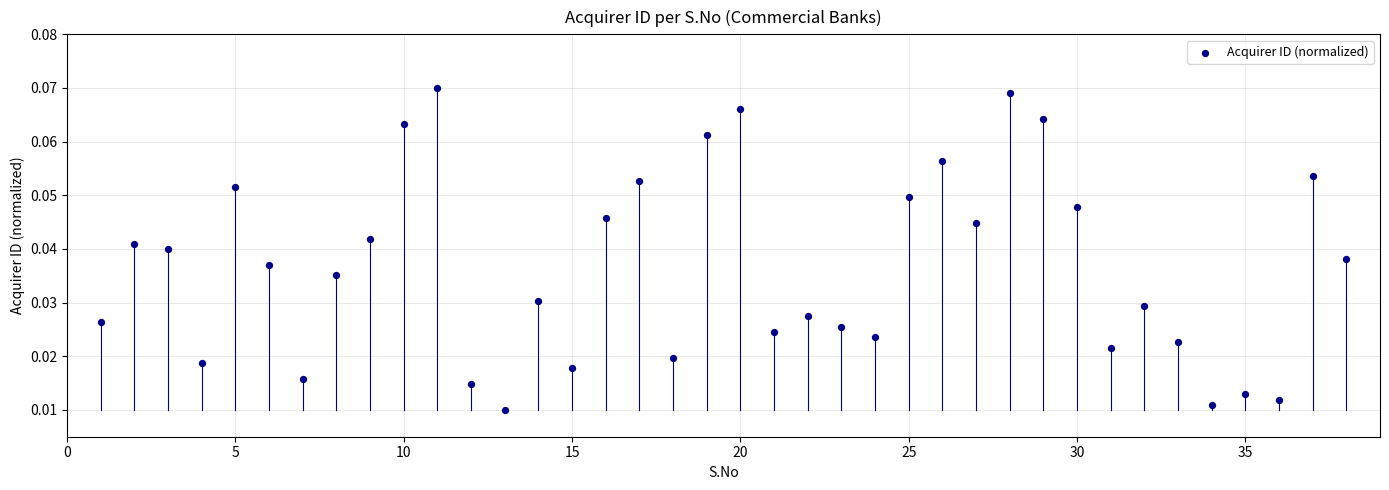

What is the range of X values (max minus min)?

37.0